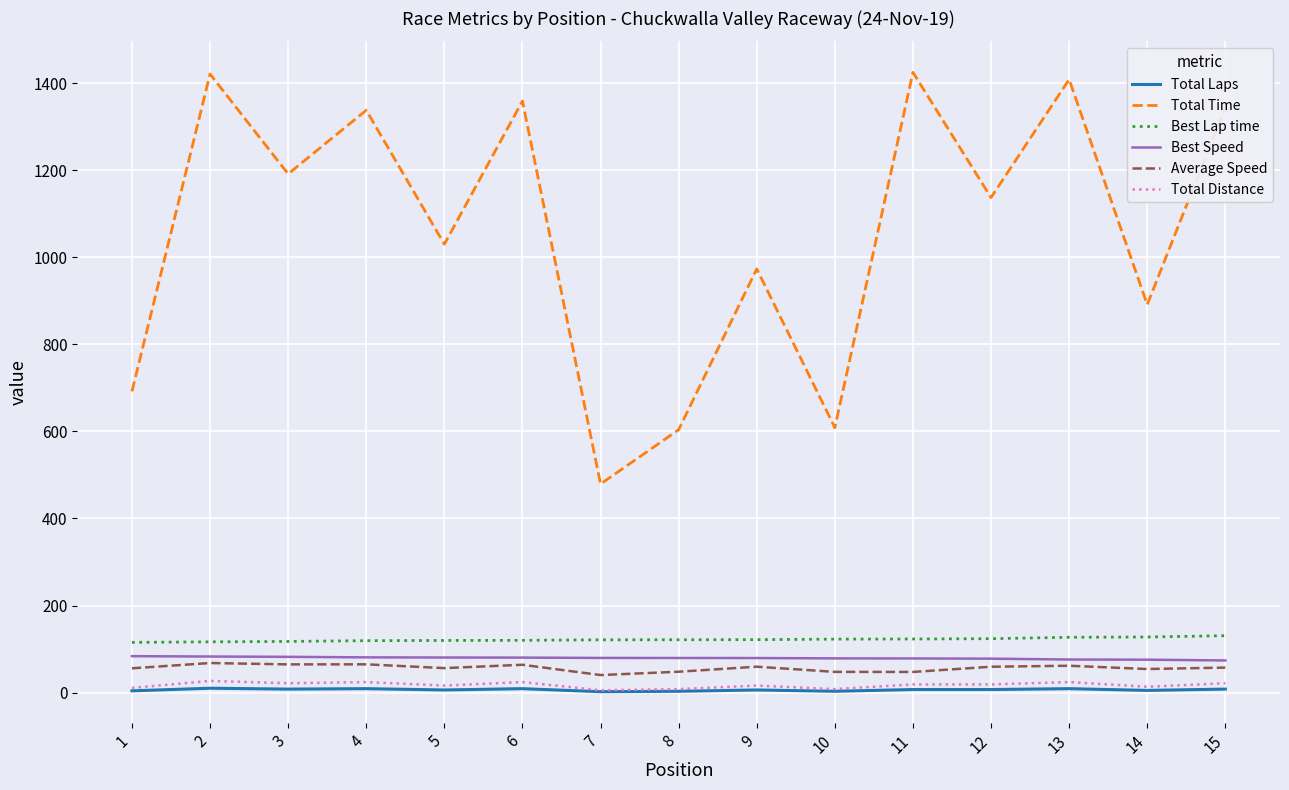

What is the total value across all series at 14?

1167.1